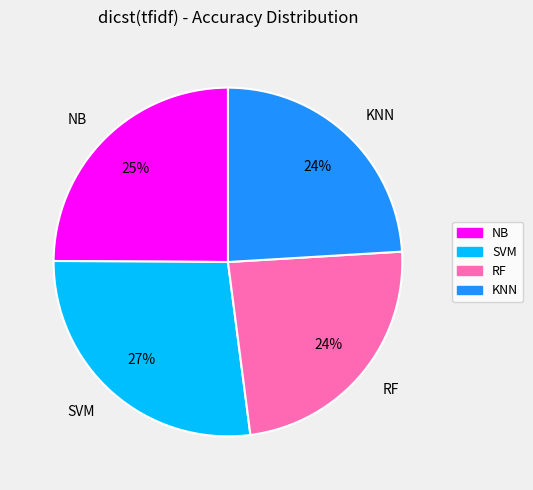

Between RF and NB, which is larger?

NB